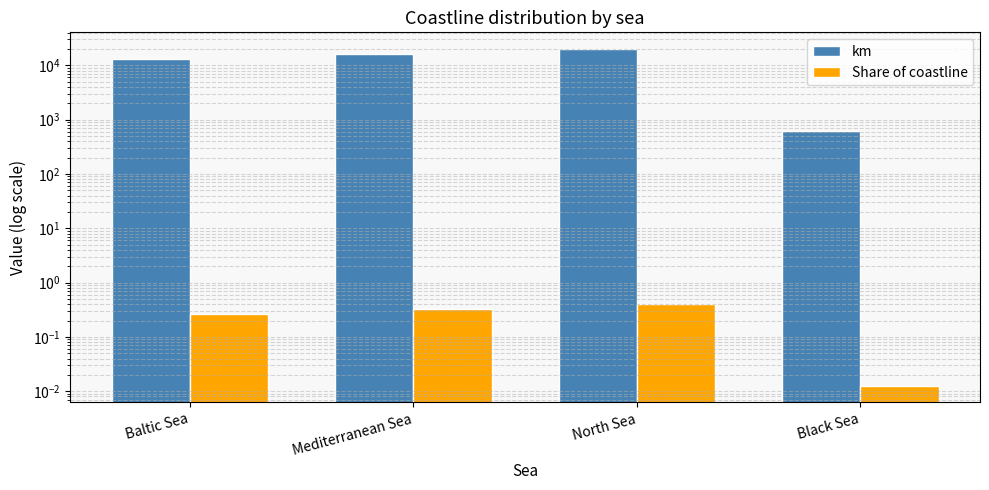

What is the label of the 2nd bar from the left?

Mediterranean Sea